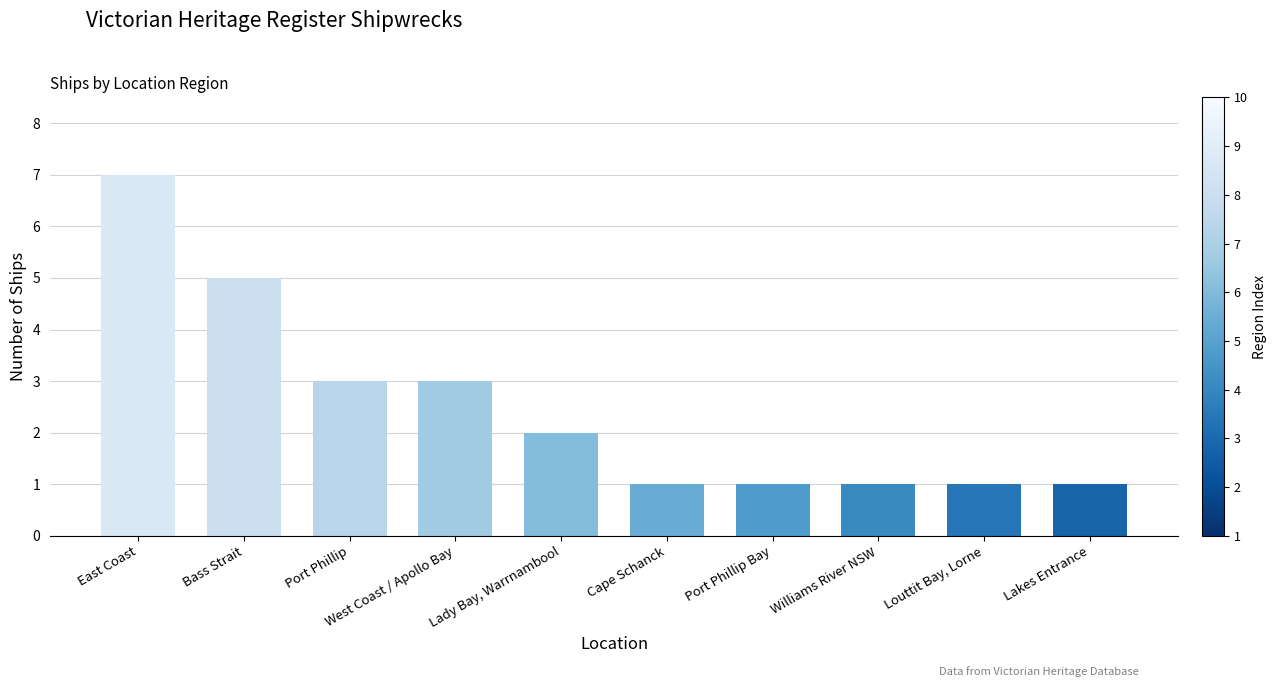

What is the greatest value displayed?

7